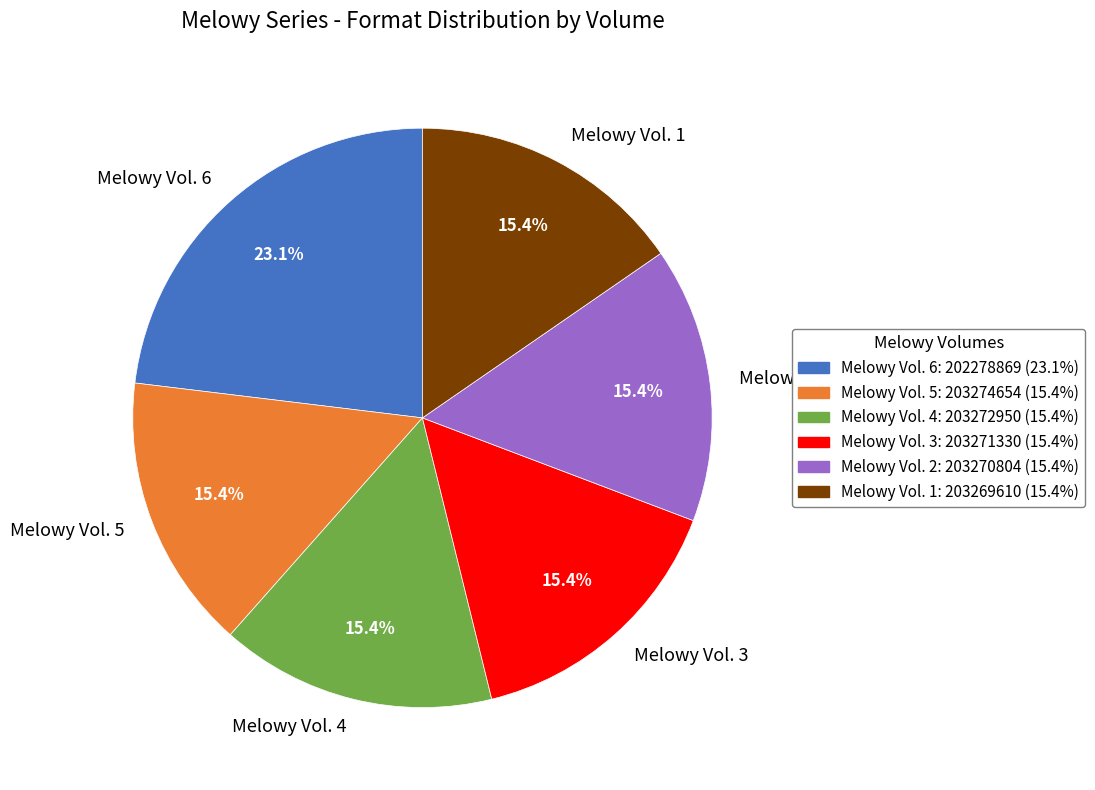

Do Melowy Vol. 6 and Melowy Vol. 1 together represent more than half of the pie?

No